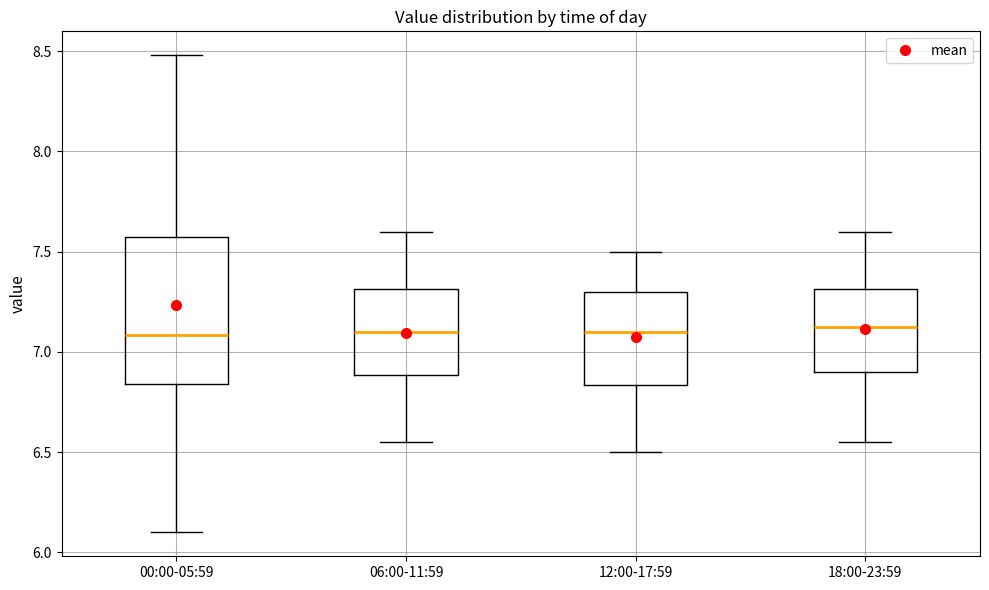

Where does the upper whisker of the box for 12:00-17:59 end on the y-axis? The values are not printed on the chart, so give them approximately, as read against the axis.

7.50